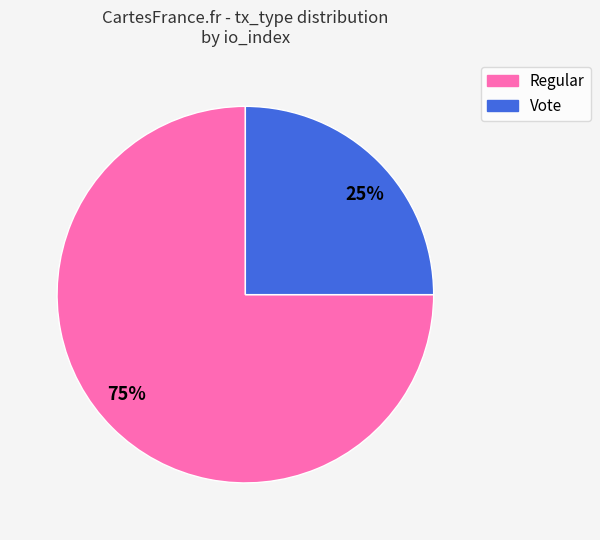

The 25% slice represents 25% of the pie. True or false?

True